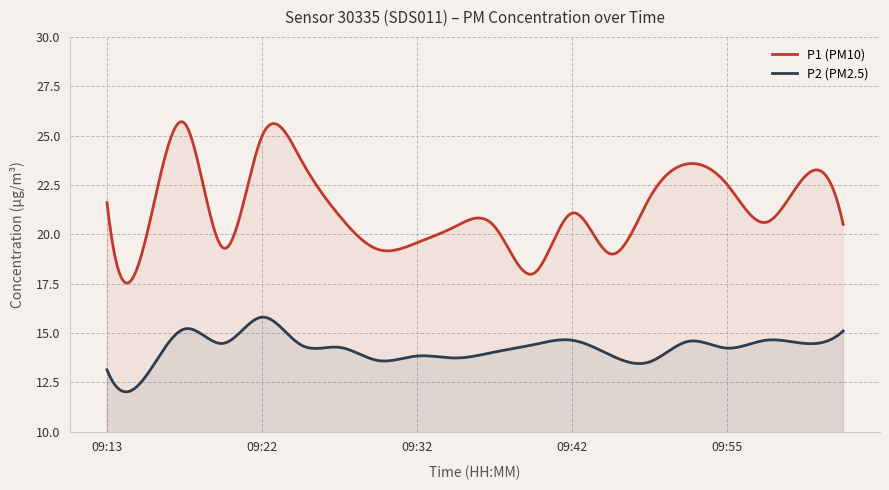

What is the difference between the maximum and minimum values in the P2 (PM2.5) series?

3.8